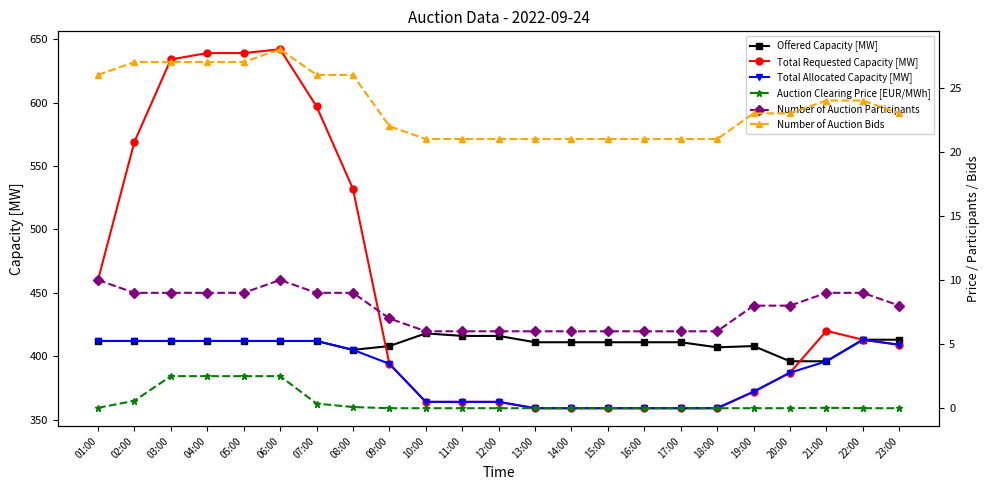

Count the number of data series in this chart.

6